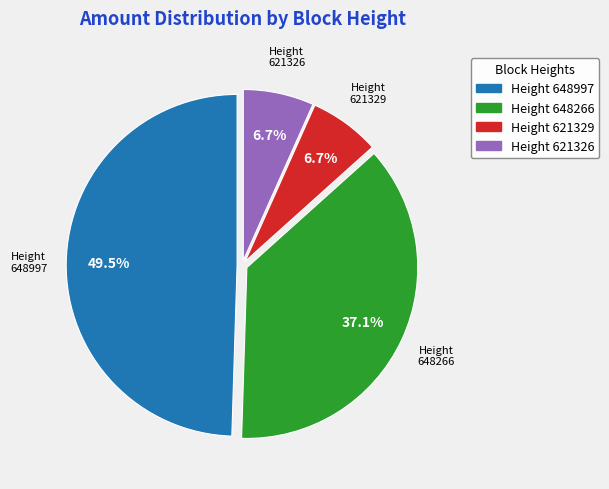

Is there a majority slice in this chart?

No